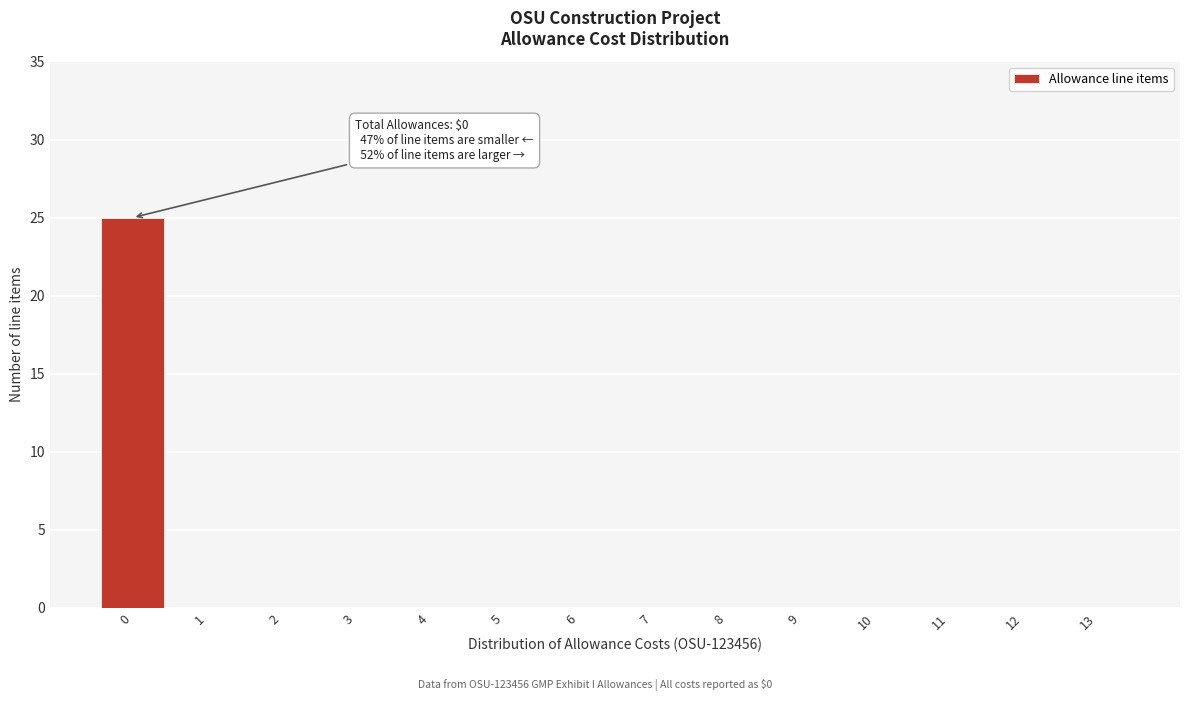

Over which range of the x-axis is the bar tallest?

-0.5 to 0.5